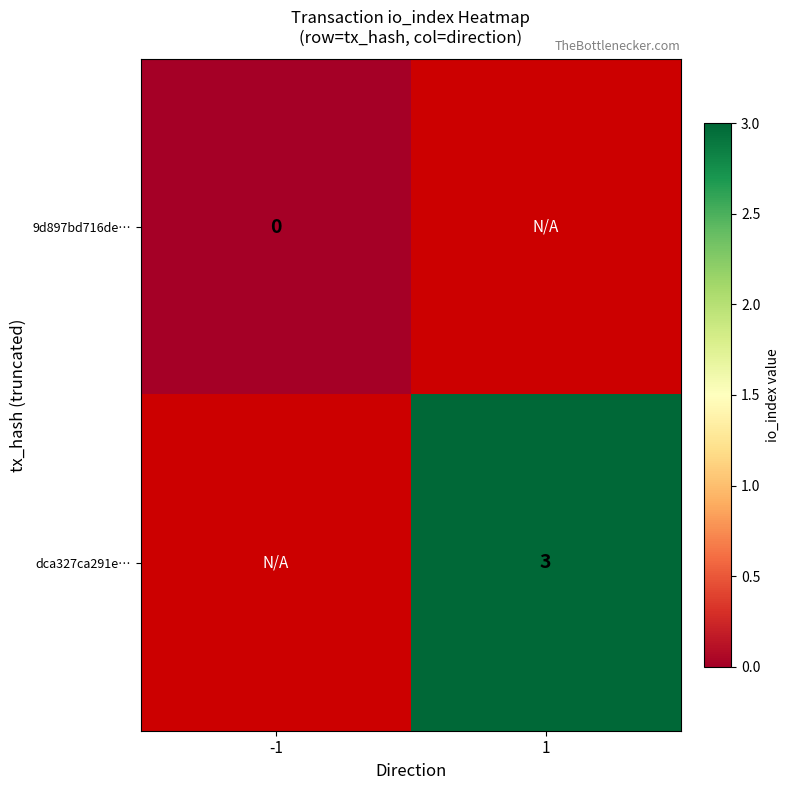

At which category does the chart reach its minimum across all series?

-1